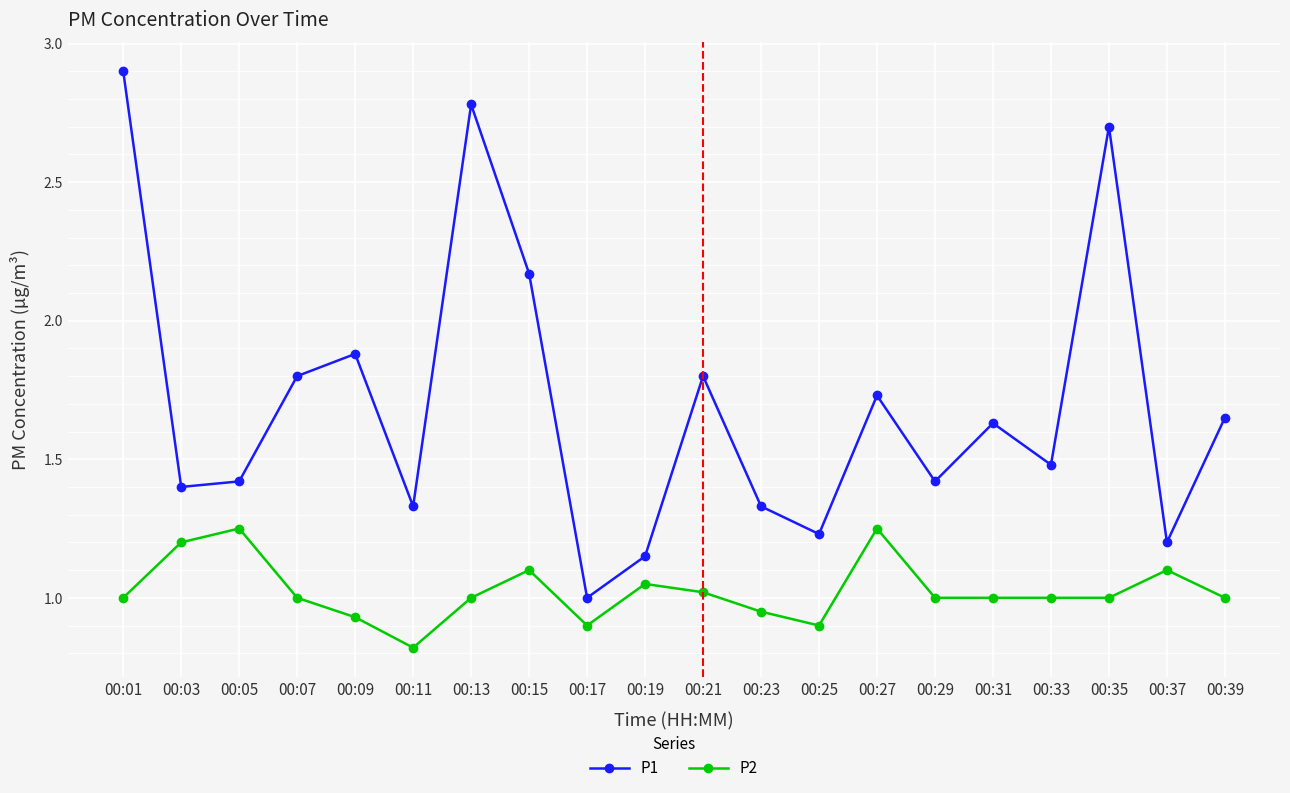

What is the value of the P2 point at the 15th from the left?

1.0